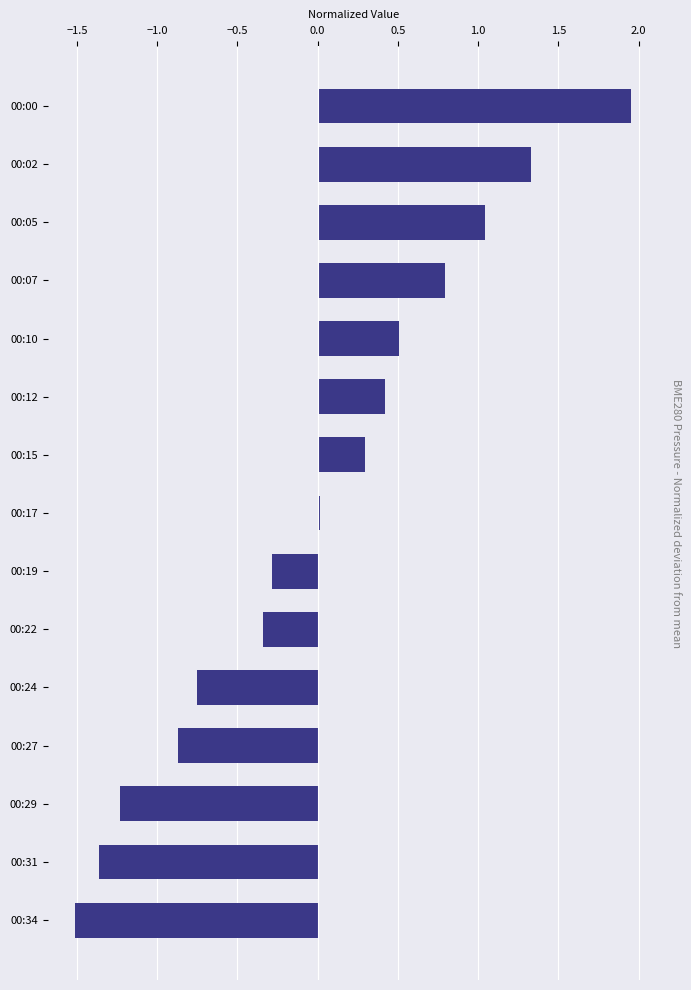

The chart shows a value of 0.3 at 00:15. True or false?

True